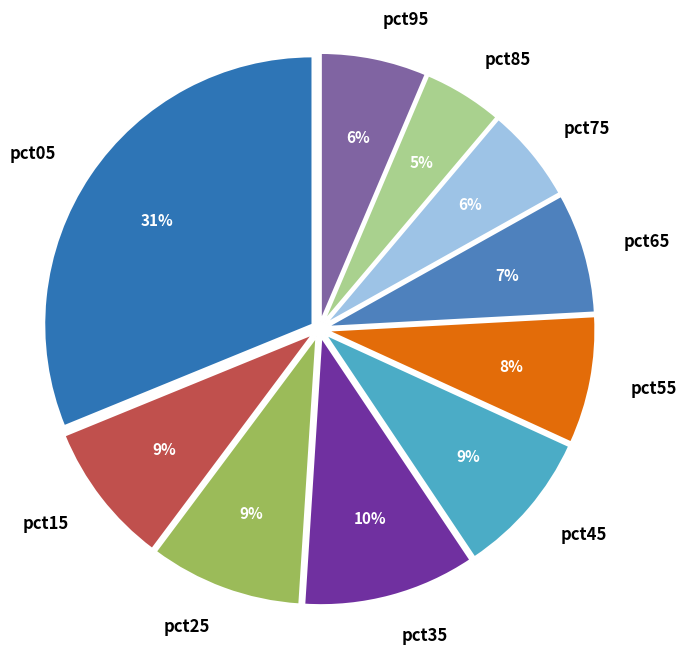

Does pct45 account for over 50% of the chart?

No